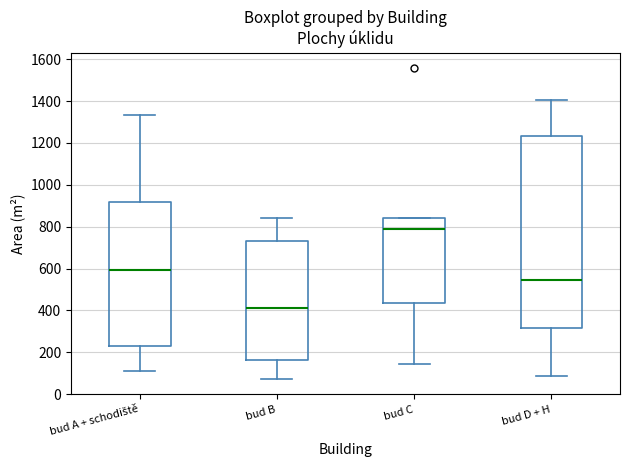

Reading left to right, transcribe this box plot: for each box, give where its median line is, the range the box spans, and where its two whiskers end, as read against the y-axis. The values are not printed on the chart, so give them approximately, as read against the axis.

bud A + schodiště: median 600, box 240 to 920, whiskers 120 to 1340
bud B: median 420, box 160 to 740, whiskers 80 to 840
bud C: median 780, box 440 to 840, whiskers 140 to 840
bud D + H: median 540, box 320 to 1240, whiskers 80 to 1400